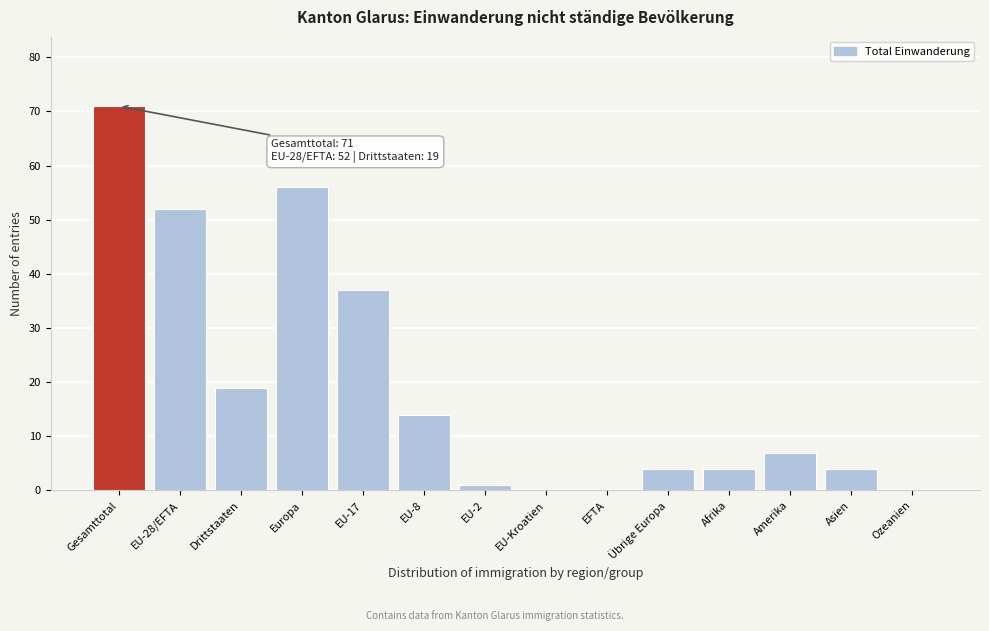

Reading left to right, what are all the values shown in this chart?

Gesamttotal=71	EU-28/EFTA=52	Drittstaaten=19	Europa=56	EU-17=37	EU-8=14	EU-2=1	EU-Kroatien=0	EFTA=0	Übrige Europa=4	Afrika=4	Amerika=7	Asien=4	Ozeanien=0